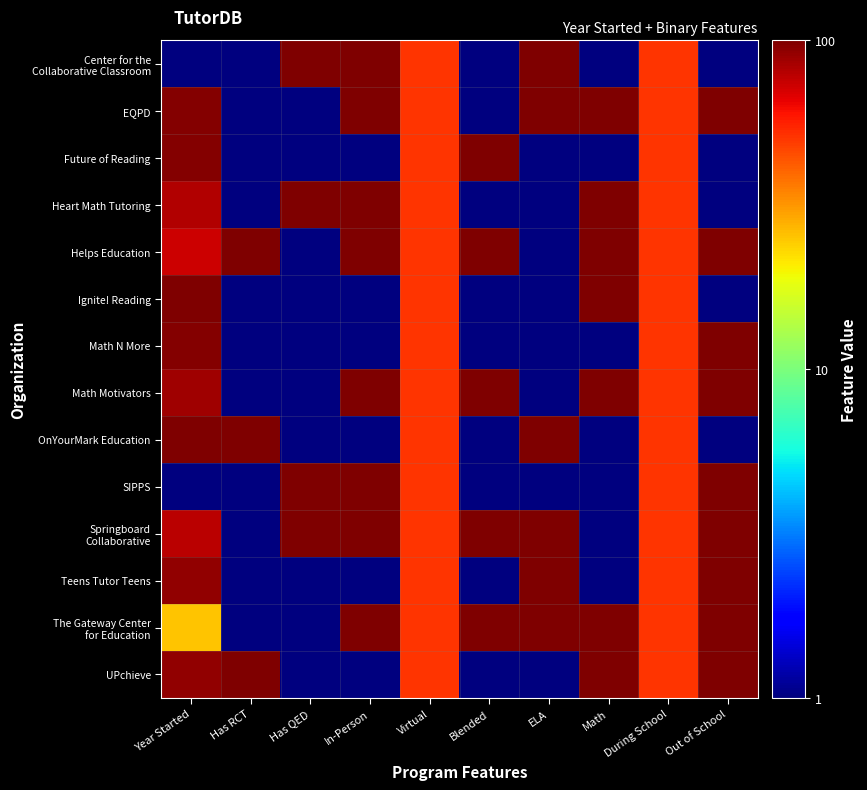

Which has a higher value, In-Person or During School?

In-Person